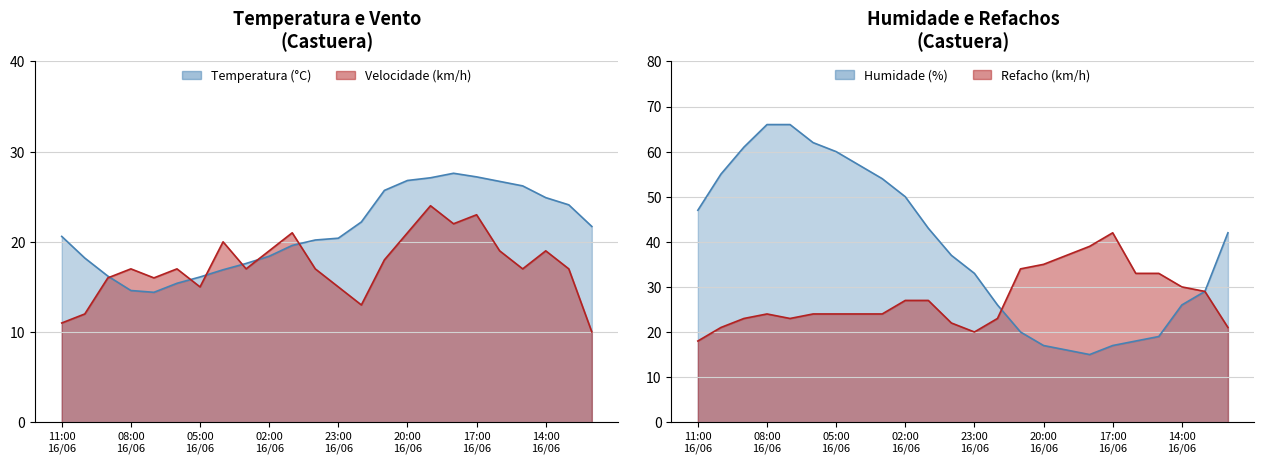

At how many categories does at least one series exceed 15?

24